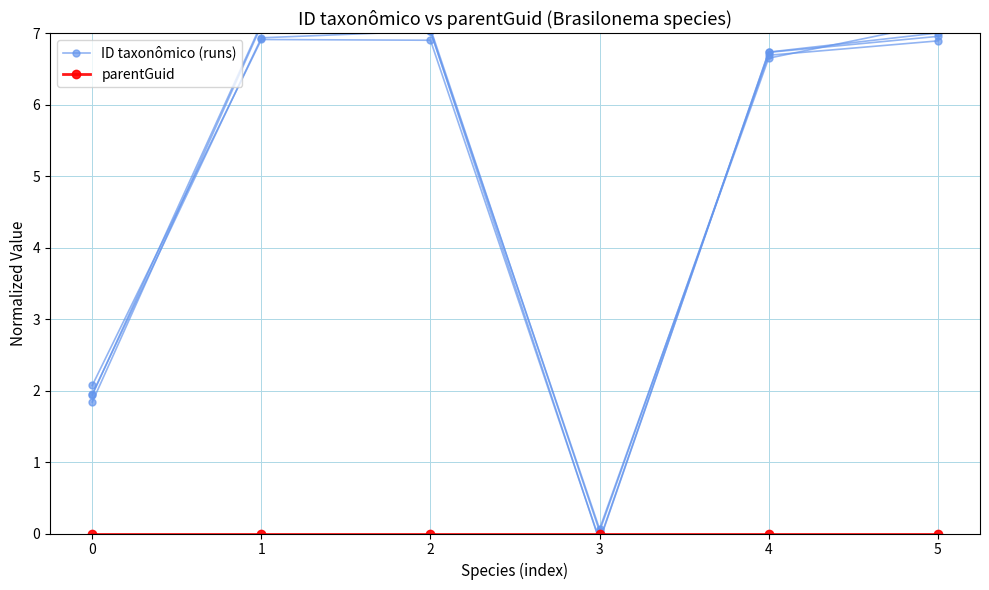

What are all the series names shown in the legend?

ID taxonômico (runs), parentGuid